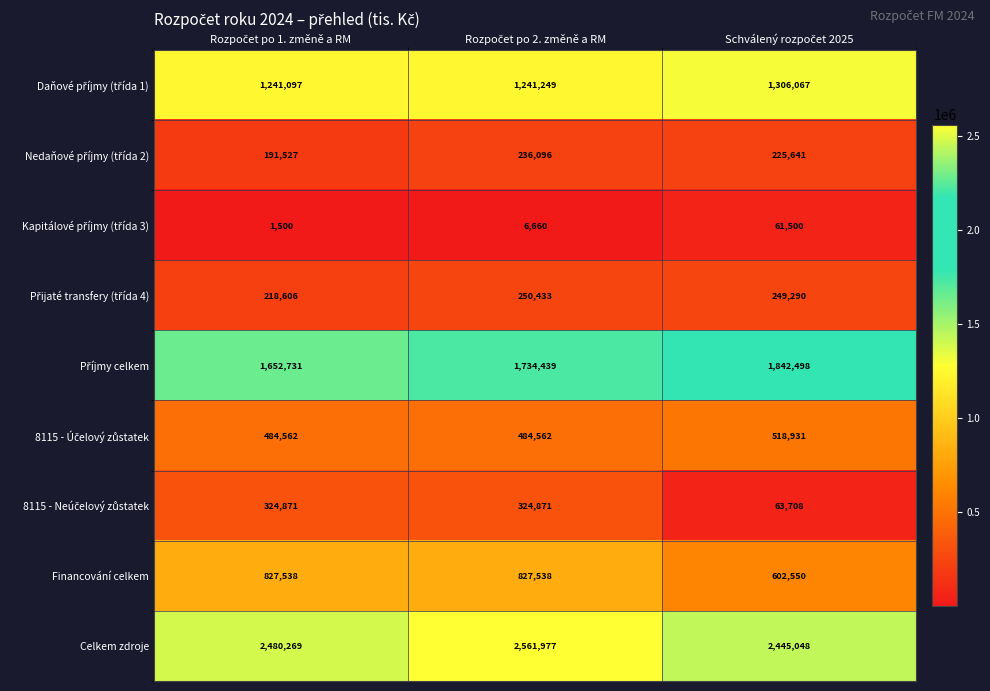

Which series has the largest total across all categories?

Celkem zdroje